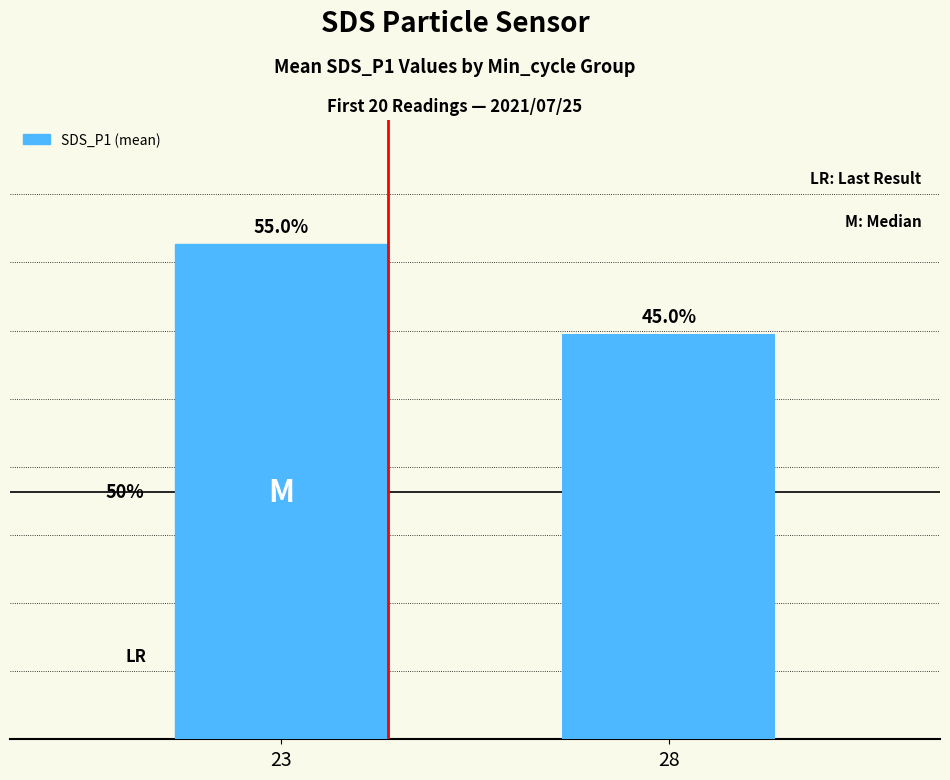

Does the chart contain any negative values?

No